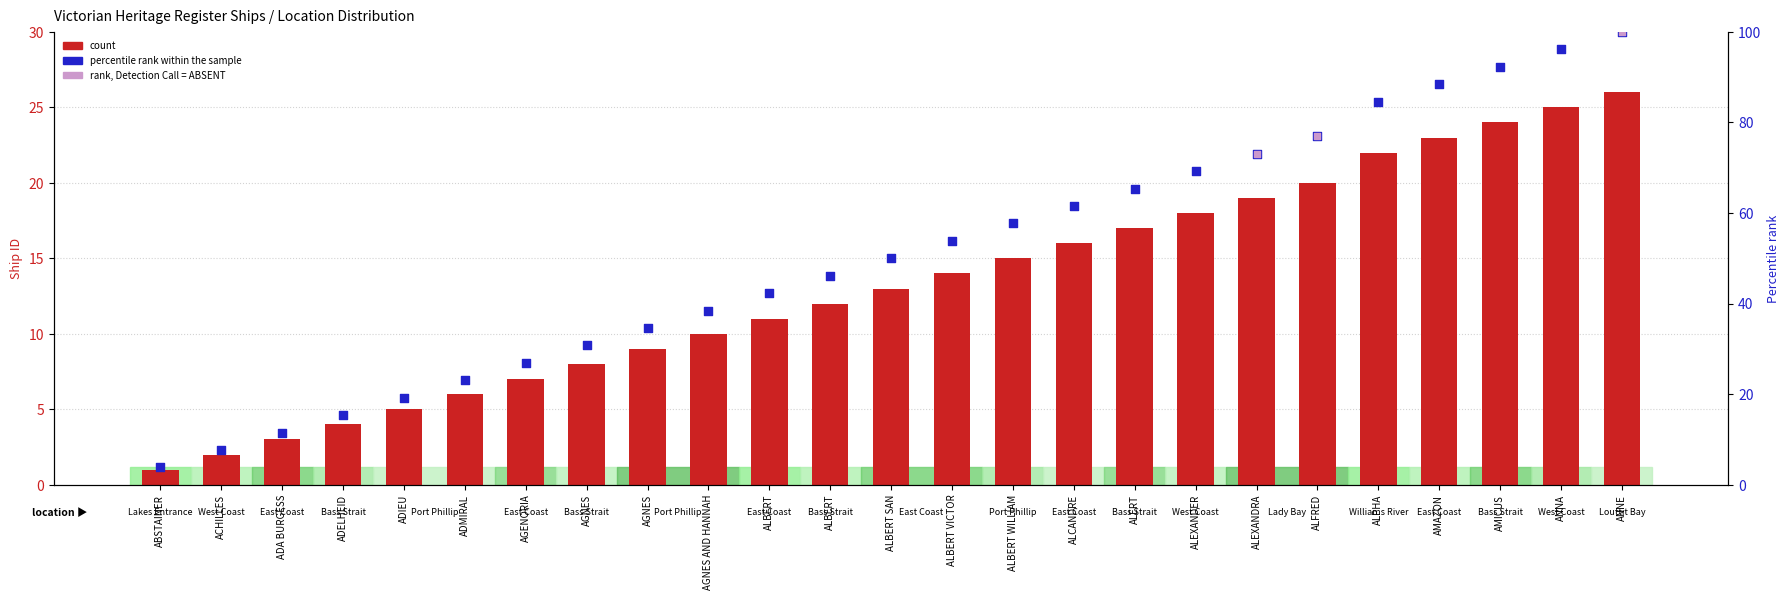

Which has a higher value, AGENORIA or ALCANDRE?

ALCANDRE